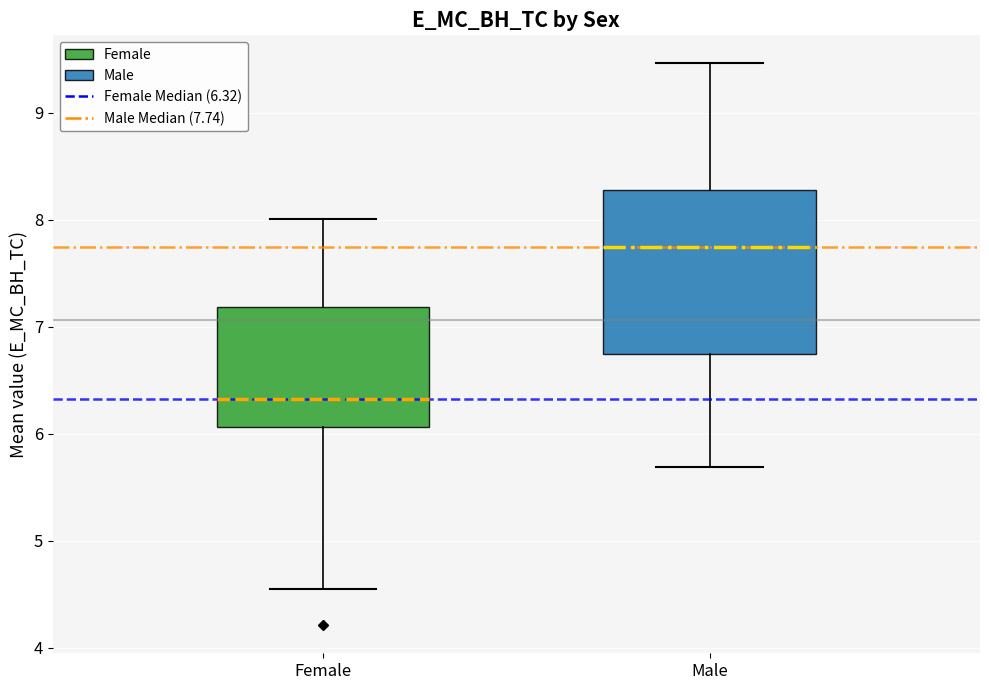

Comparing the boxes themselves (not the whiskers), which one is the tallest?

Male